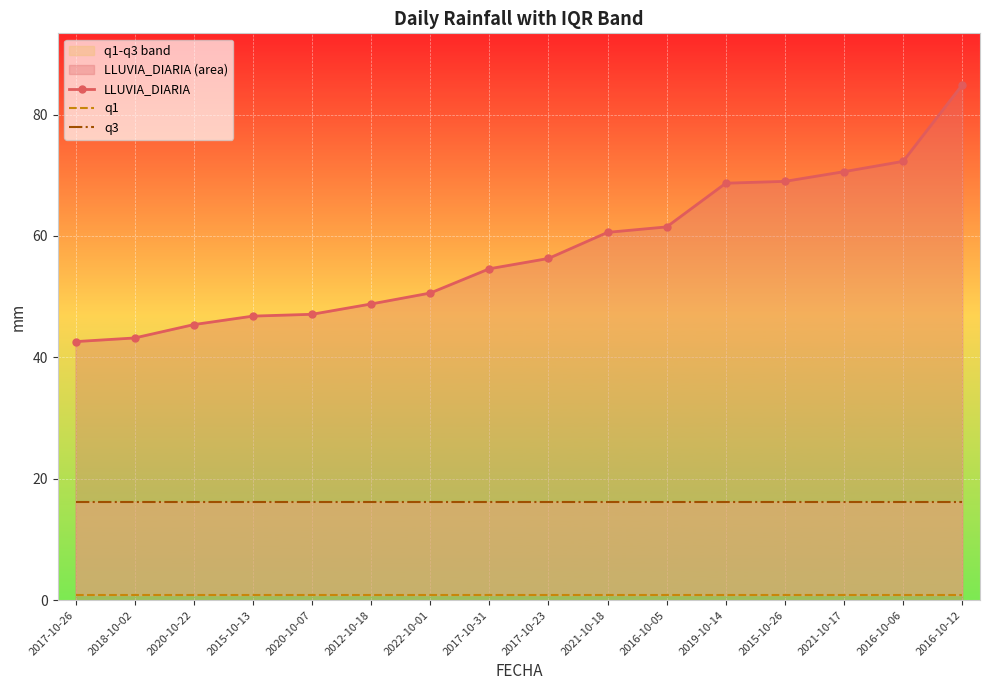

List the labels in order of q3 value, largest first.

2017-10-26, 2018-10-02, 2020-10-22, 2015-10-13, 2020-10-07, 2012-10-18, 2022-10-01, 2017-10-31, 2017-10-23, 2021-10-18, 2016-10-05, 2019-10-14, 2015-10-26, 2021-10-17, 2016-10-06, 2016-10-12